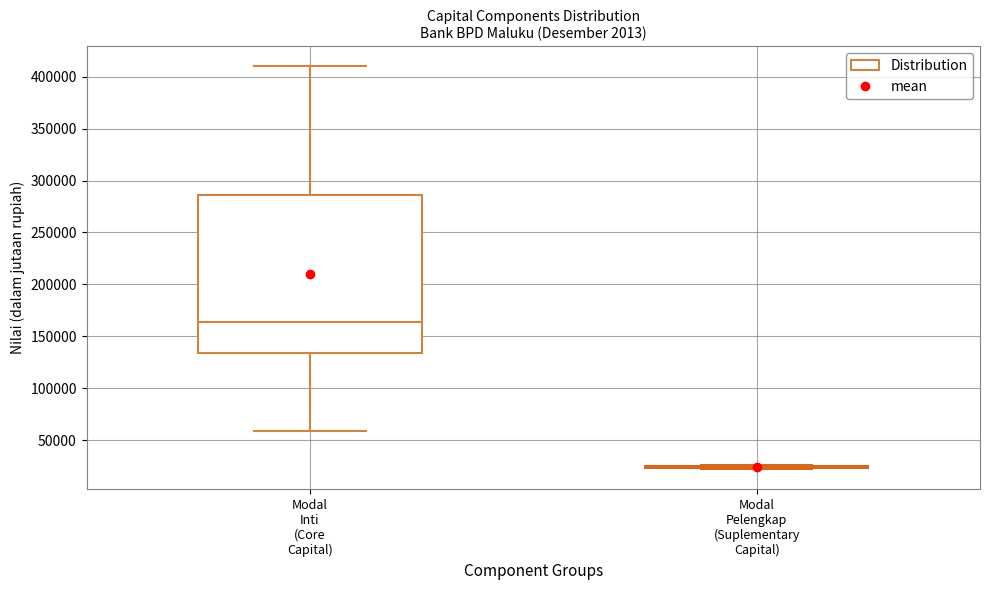

Which box is the tallest, from its lower edge to its upper edge?

Modal Inti (Core Capital)